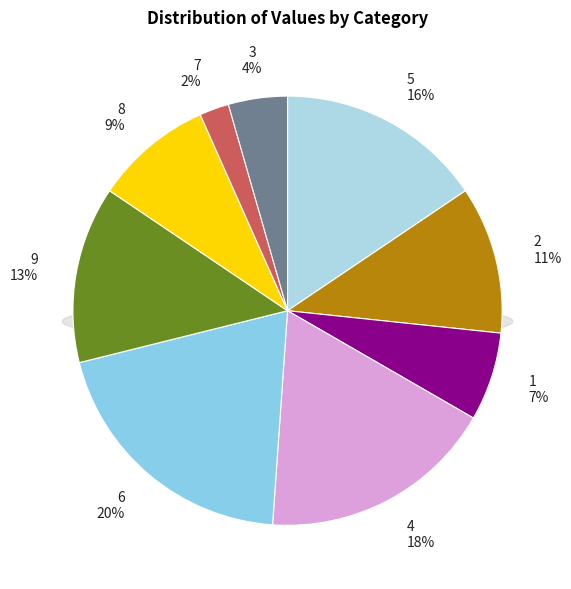

Between 7 and 4, which is larger?

4